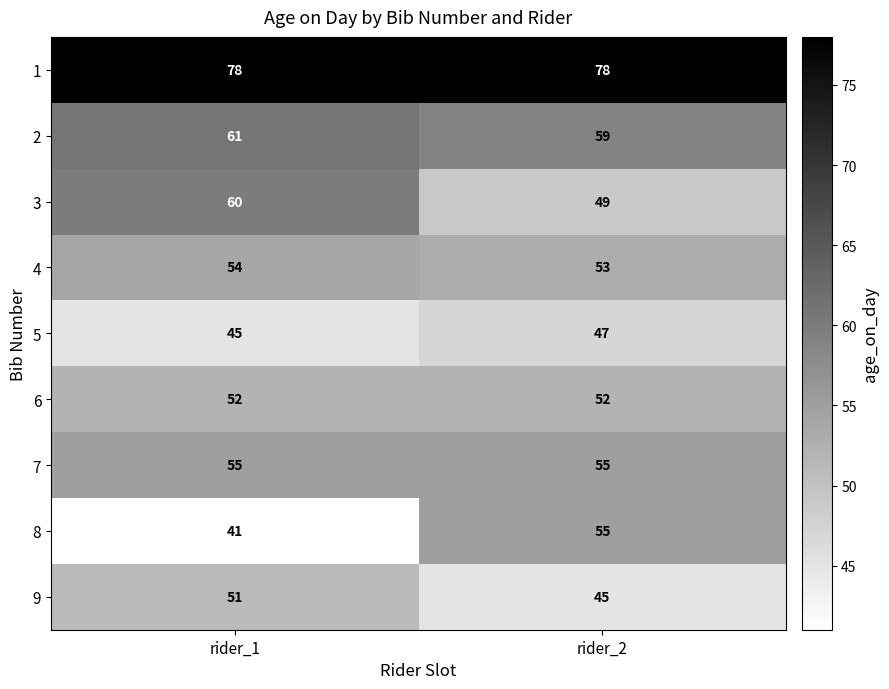

Is it true that 2 equals 89 at rider_2?

False